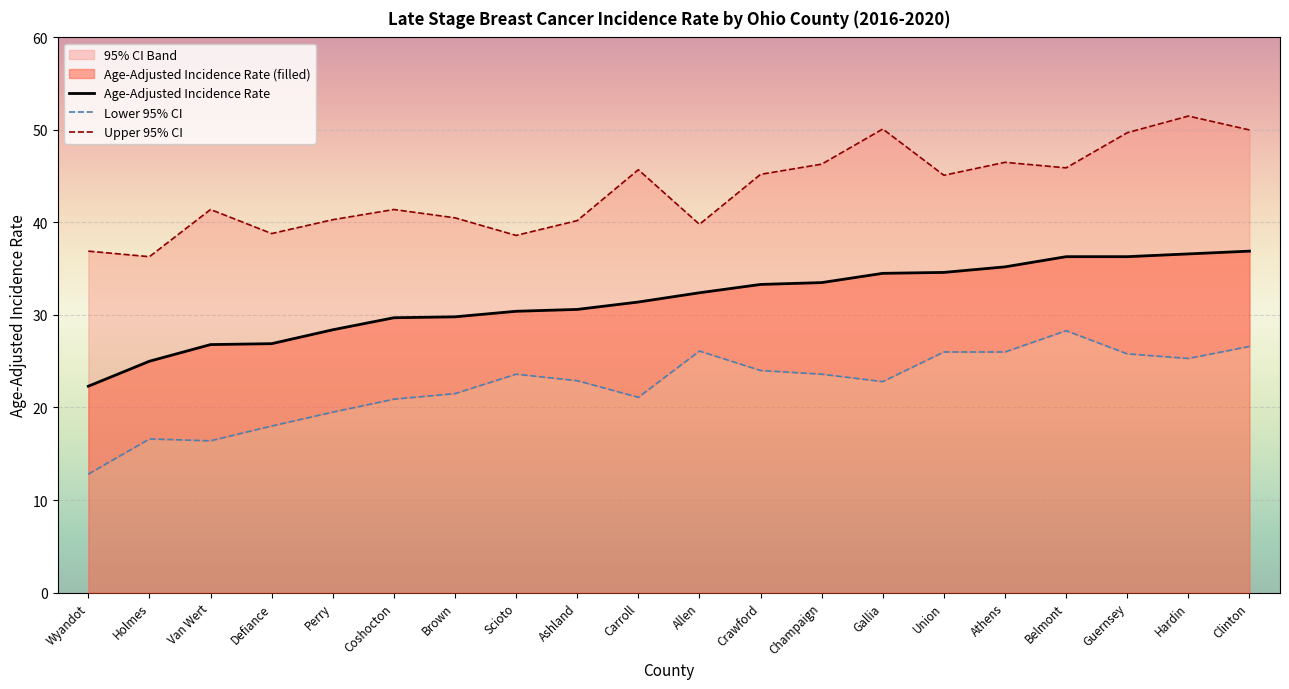

Reading right to left, extract all data points from this chart.

Age-Adjusted Incidence Rate: Clinton=36.9	Hardin=36.6	Guernsey=36.3	Belmont=36.3	Athens=35.2	Union=34.6	Gallia=34.5	Champaign=33.5	Crawford=33.3	Allen=32.4	Carroll=31.4	Ashland=30.6	Scioto=30.4	Brown=29.8	Coshocton=29.7	Perry=28.4	Defiance=26.9	Van Wert=26.8	Holmes=25.0	Wyandot=22.3
Lower 95% CI: Clinton=26.6	Hardin=25.3	Guernsey=25.8	Belmont=28.3	Athens=26.0	Union=26.0	Gallia=22.8	Champaign=23.6	Crawford=24.0	Allen=26.1	Carroll=21.1	Ashland=22.9	Scioto=23.6	Brown=21.5	Coshocton=20.9	Perry=19.5	Defiance=18.0	Van Wert=16.4	Holmes=16.6	Wyandot=12.8
Upper 95% CI: Clinton=50.0	Hardin=51.5	Guernsey=49.7	Belmont=45.9	Athens=46.5	Union=45.1	Gallia=50.1	Champaign=46.3	Crawford=45.2	Allen=39.8	Carroll=45.7	Ashland=40.2	Scioto=38.6	Brown=40.5	Coshocton=41.4	Perry=40.3	Defiance=38.8	Van Wert=41.4	Holmes=36.3	Wyandot=36.9